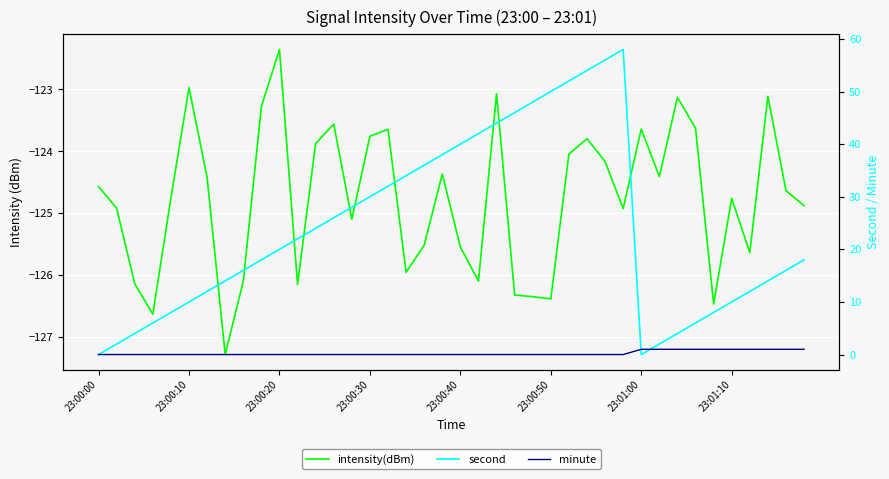

The value of intensity(dBm) at 38 is -190.0. True or false?

False